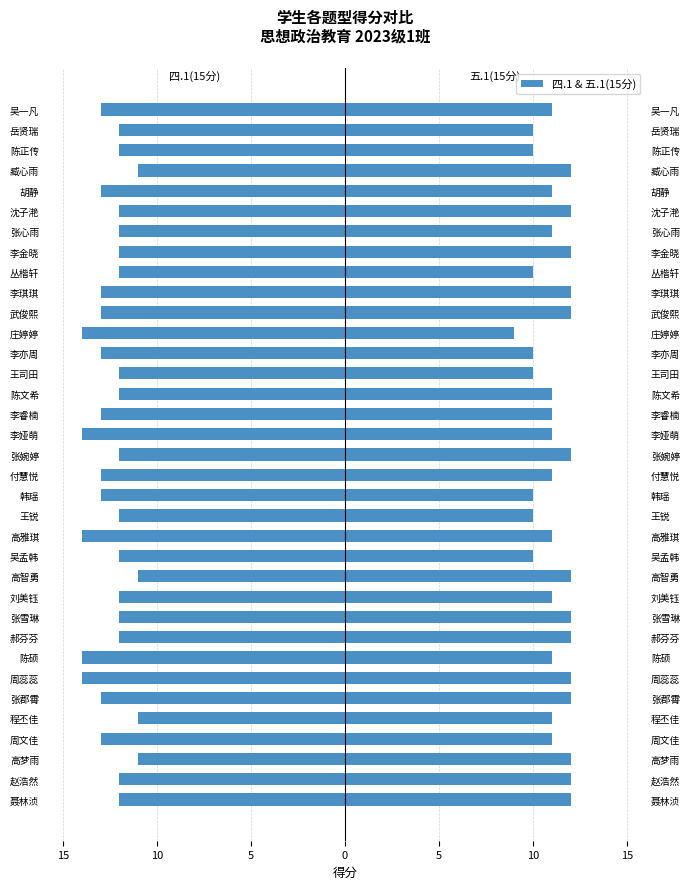

What is the spread (max minus min) of values at 王锐?

22